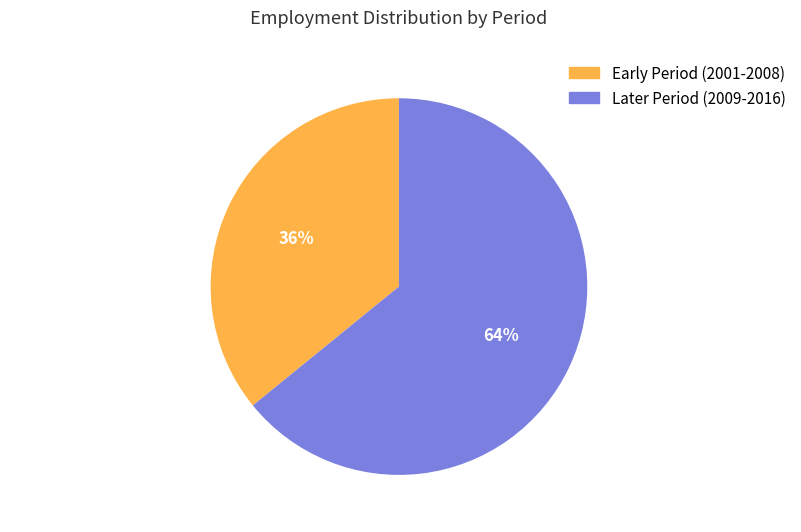

How many slices are in this pie chart?

2